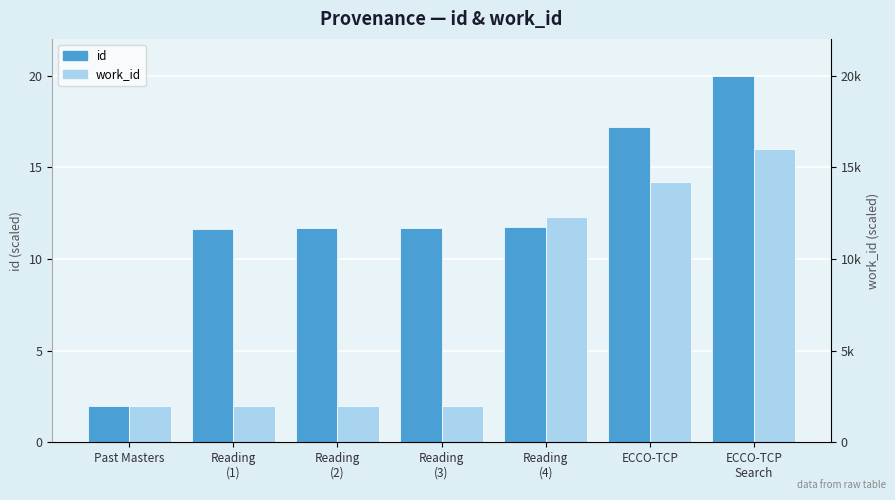

What is the label of the 5th bar from the right?

Reading
(2)